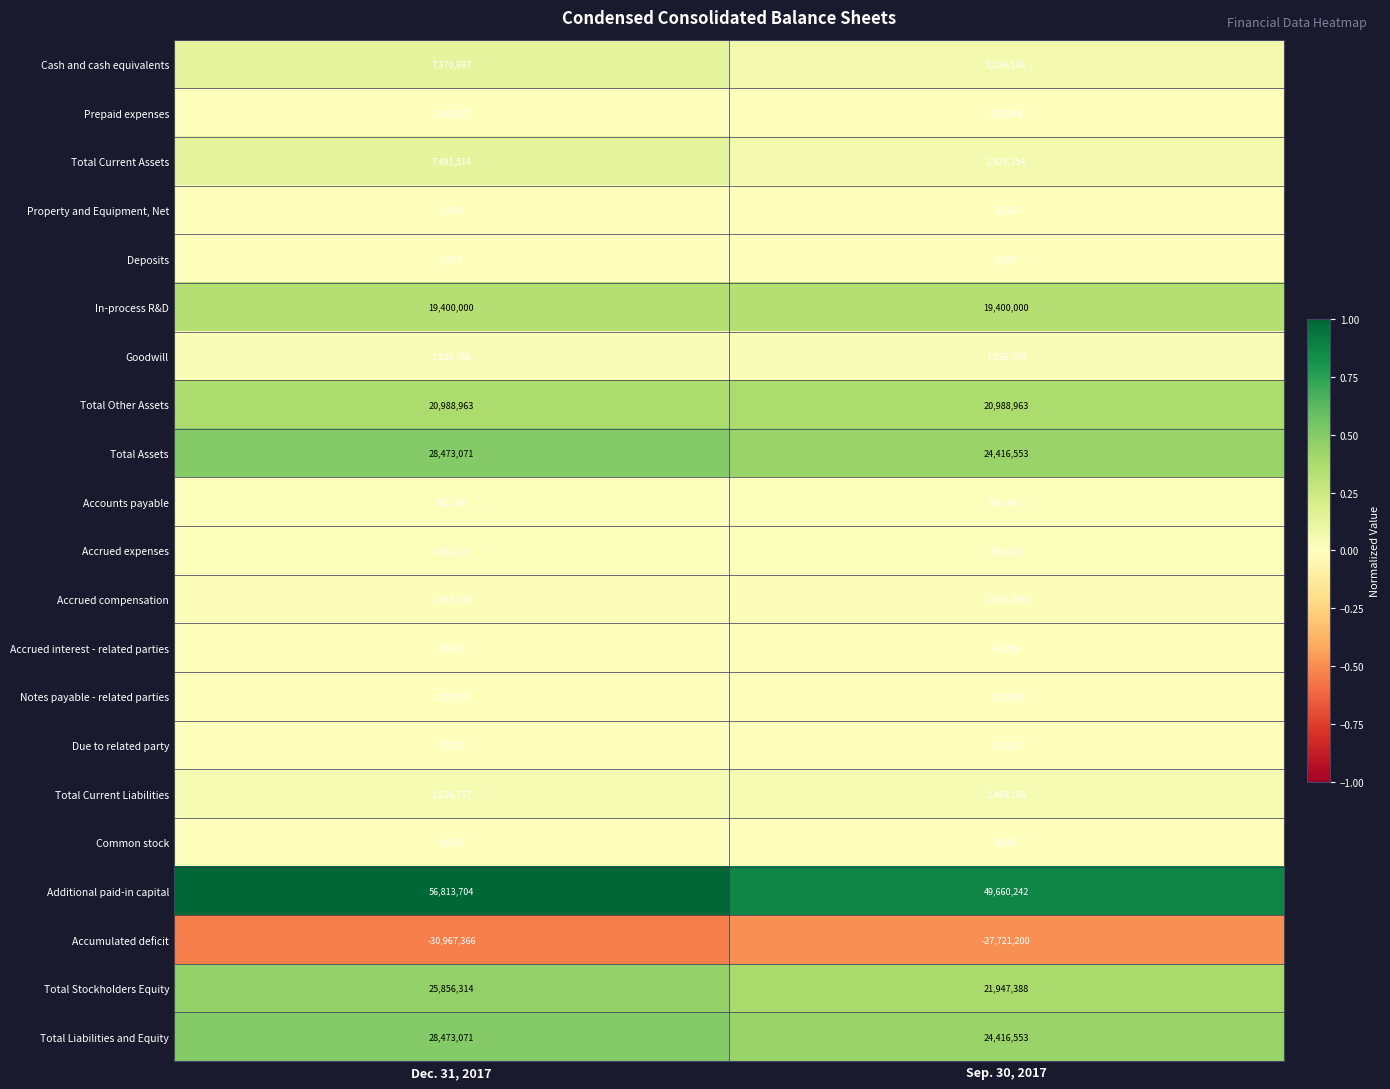

What is the difference between the highest and lowest values at Dec. 31, 2017?

87781070